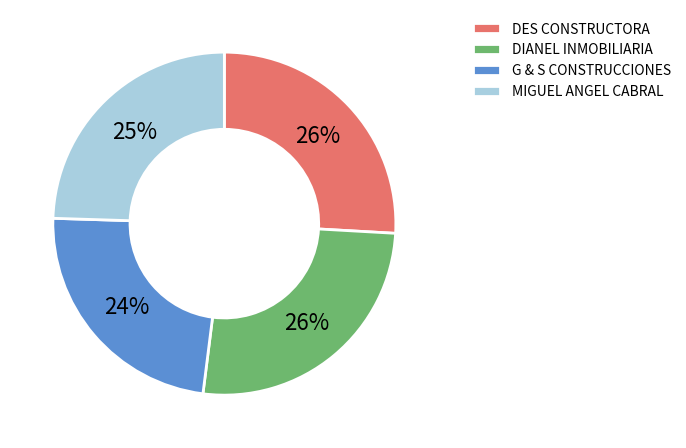

Do DES CONSTRUCTORA and MIGUEL ANGEL CABRAL together represent more than half of the pie?

Yes